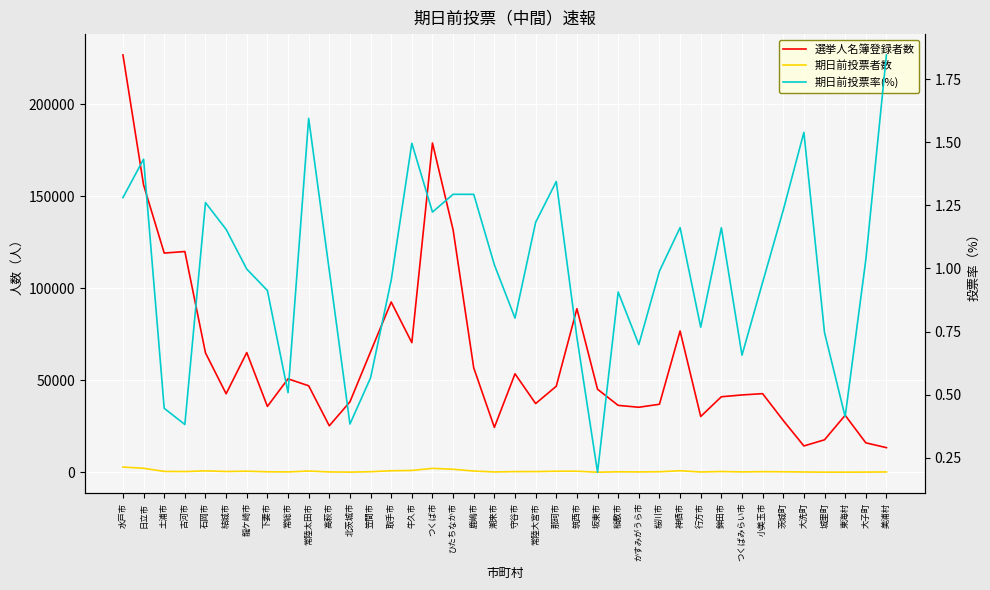

What is the difference between the 期日前投票率(%) values at 潮来市 and 土浦市?

0.6